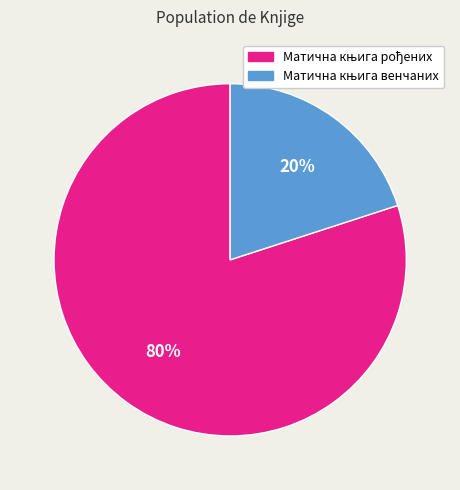

Is there a majority slice in this chart?

Yes